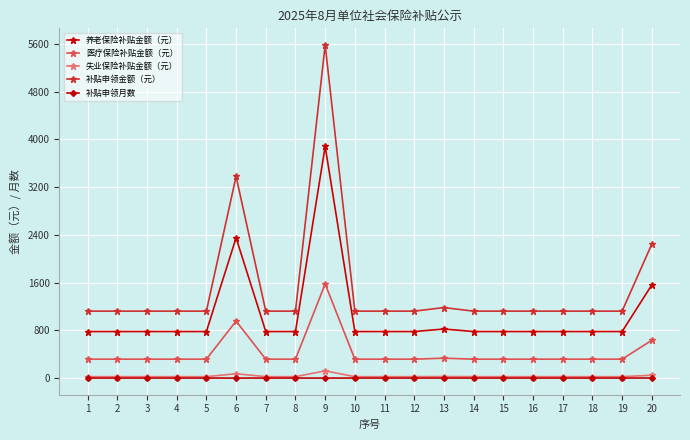

Count the number of categories in the chart.

20